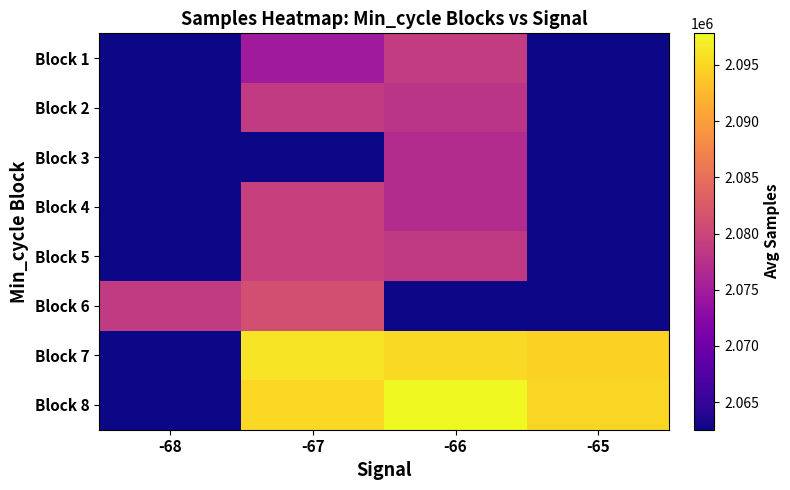

Reading left to right, what are all the values shown in this chart?

Block 1: -68=2062556.0	-67=2074819.0	-66=2078896.0	-65=2062556.0
Block 2: -68=2062556.0	-67=2078746.5	-66=2077924.0	-65=2062556.0
Block 3: -68=2062556.0	-67=2062556.0	-66=2076885.2	-65=2062556.0
Block 4: -68=2062556.0	-67=2079477.0	-66=2076948.5	-65=2062556.0
Block 5: -68=2062556.0	-67=2079435.3	-66=2078648.5	-65=2062556.0
Block 6: -68=2078705.0	-67=2081203.5	-66=2062556.0	-65=2062556.0
Block 7: -68=2062556.0	-67=2096061.5	-66=2095210.5	-65=2094496.0
Block 8: -68=2062556.0	-67=2095136.0	-66=2097796.5	-65=2094995.0